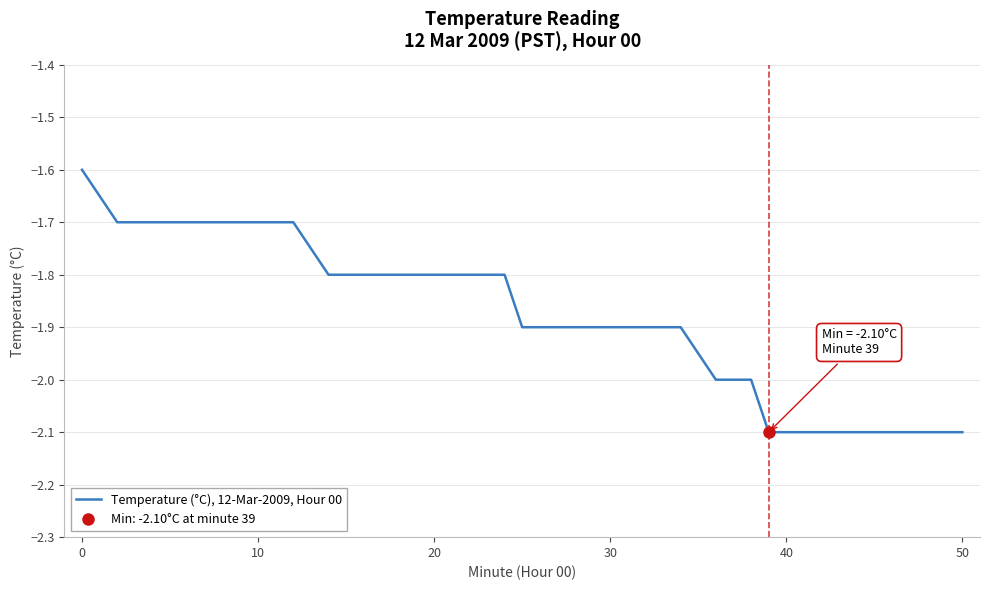

What is the minimum value shown in the chart?

-2.1